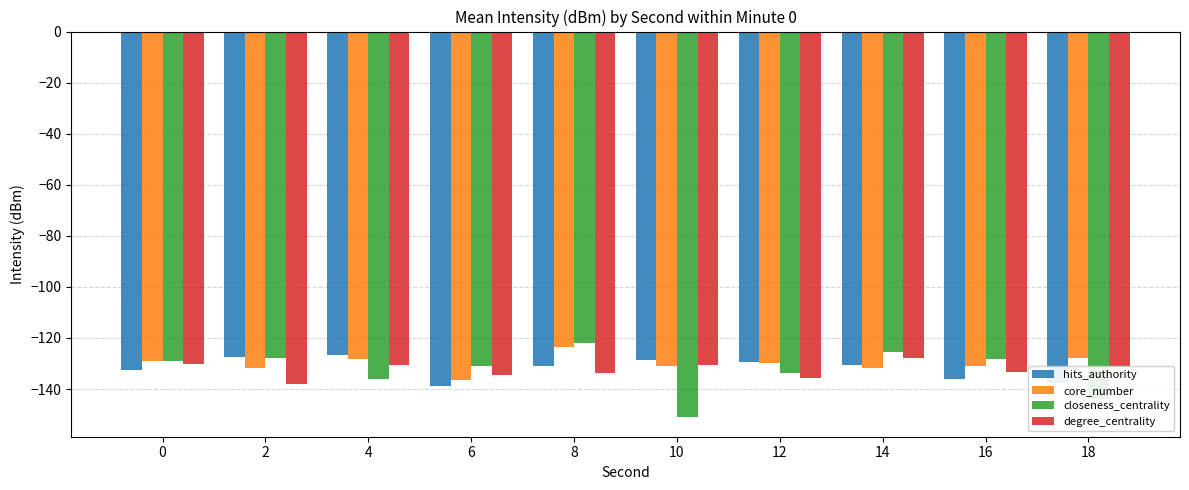

Which series has the largest range (max minus min)?

closeness_centrality